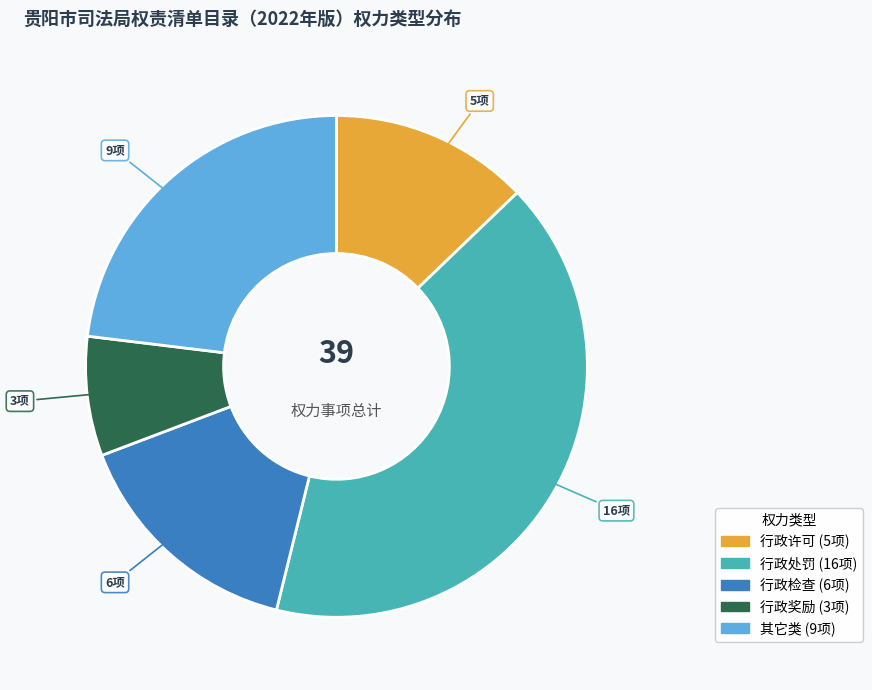

Approximately how many times larger is the value at 行政处罚 compared to 行政奖励?

5.3